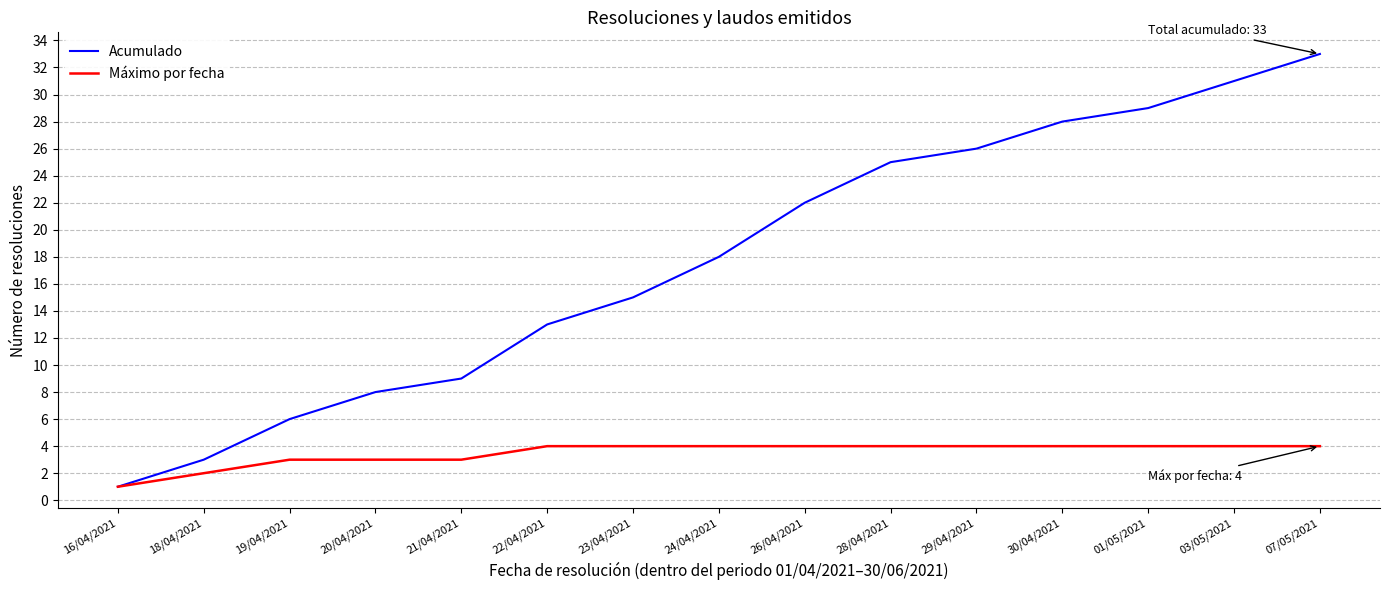

True or false: Máximo por fecha has a value of 6 at 23/04/2021.

False